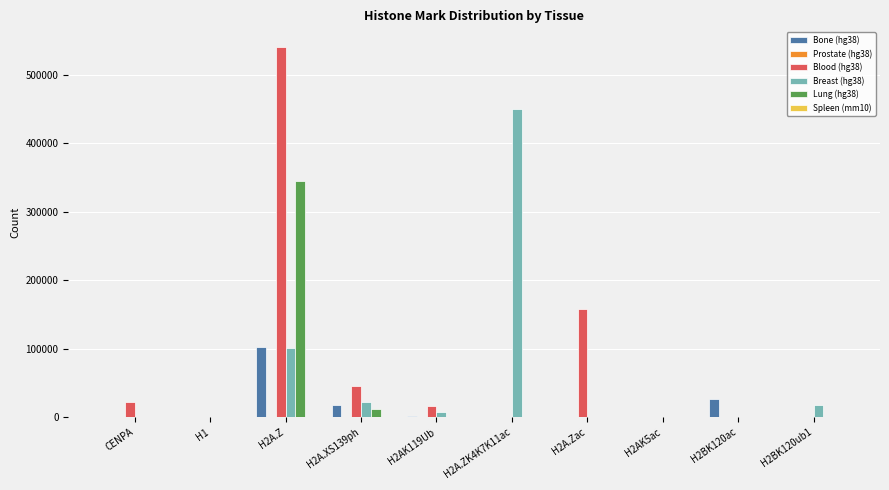

Which category has the highest value across all series?

H2A.Z